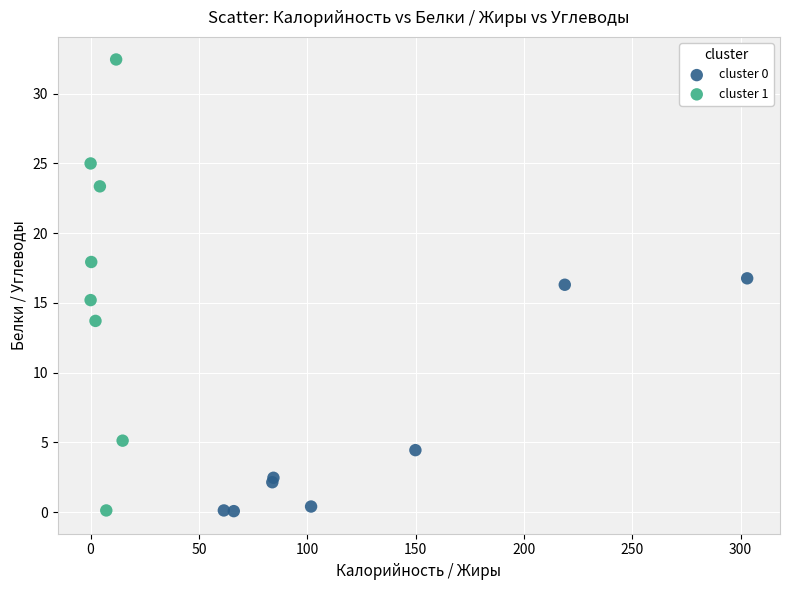

Which series reaches the maximum Y coordinate?

cluster 1